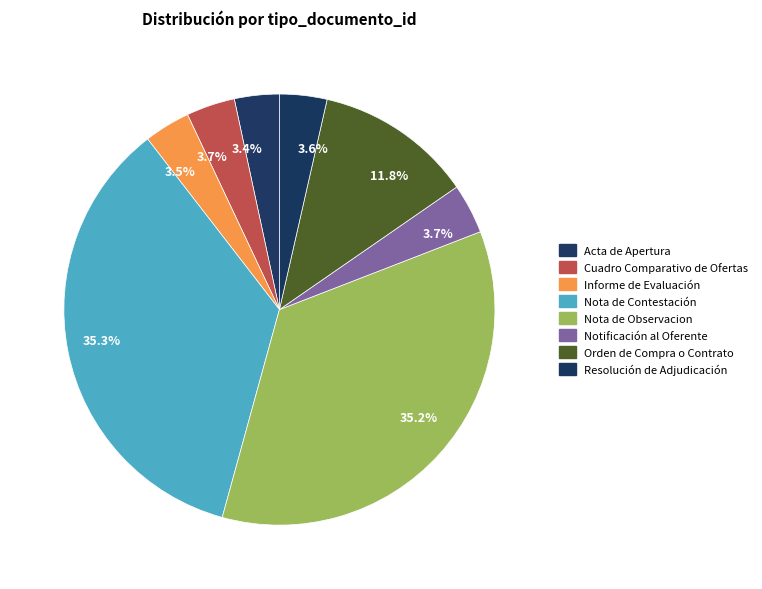

Which has a higher value, Nota de Contestación or Acta de Apertura?

Nota de Contestación